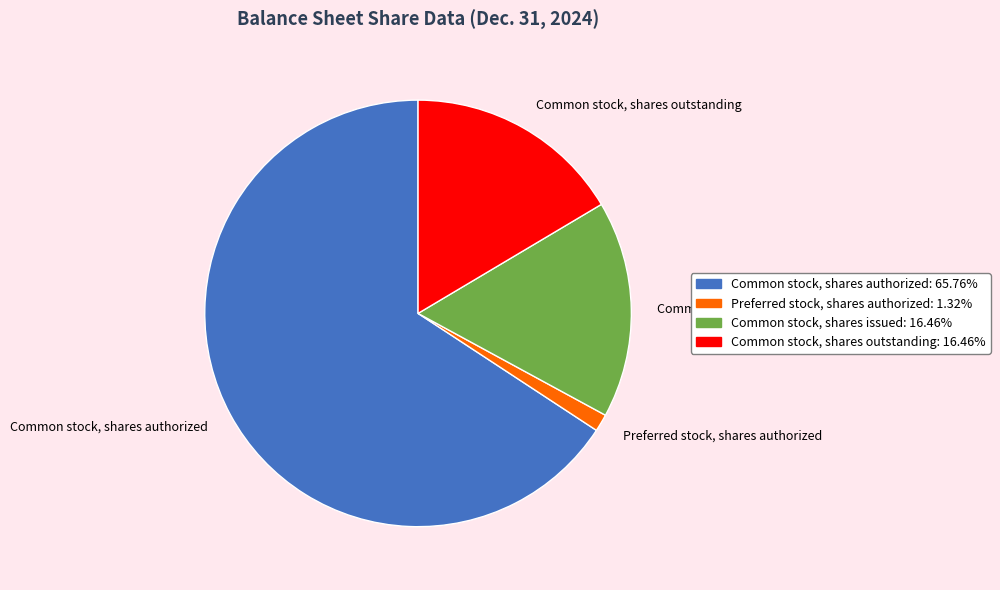

Which slice is the largest?

Common stock, shares authorized